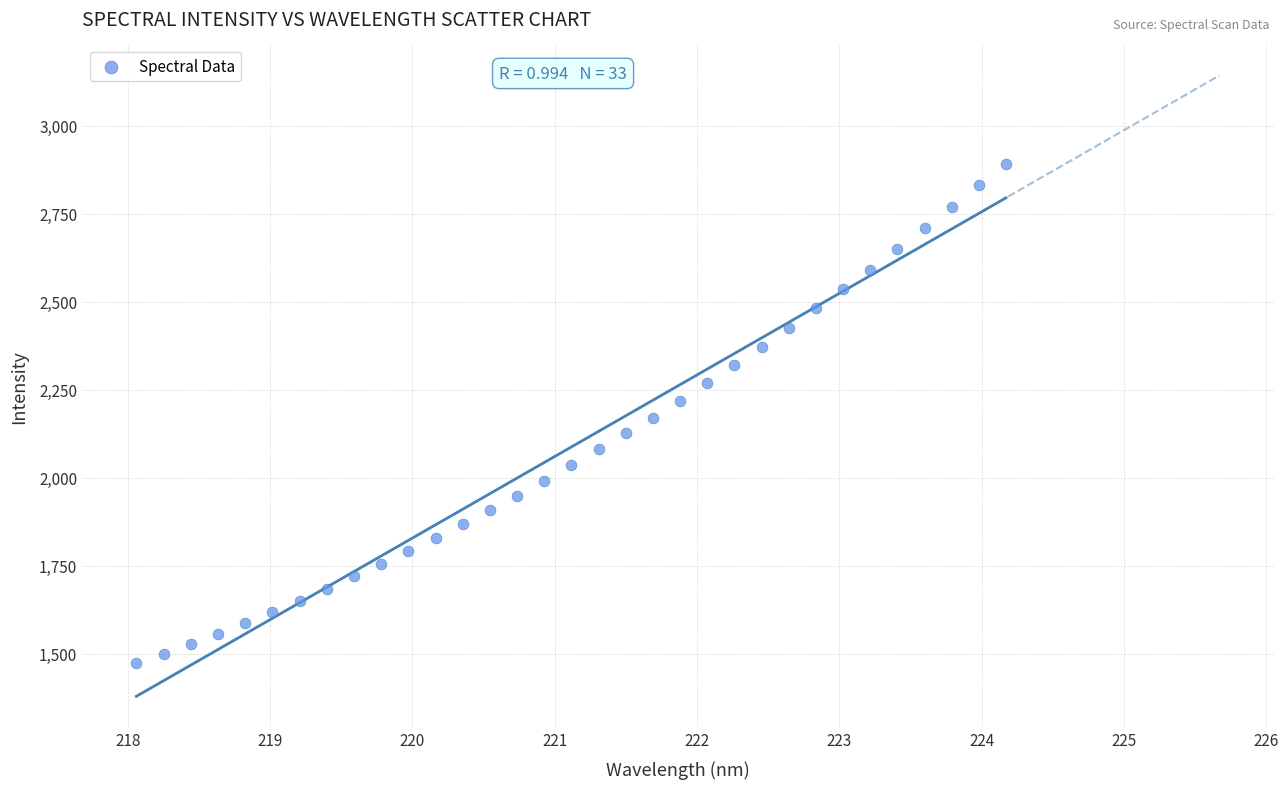

How many data points are displayed?

33